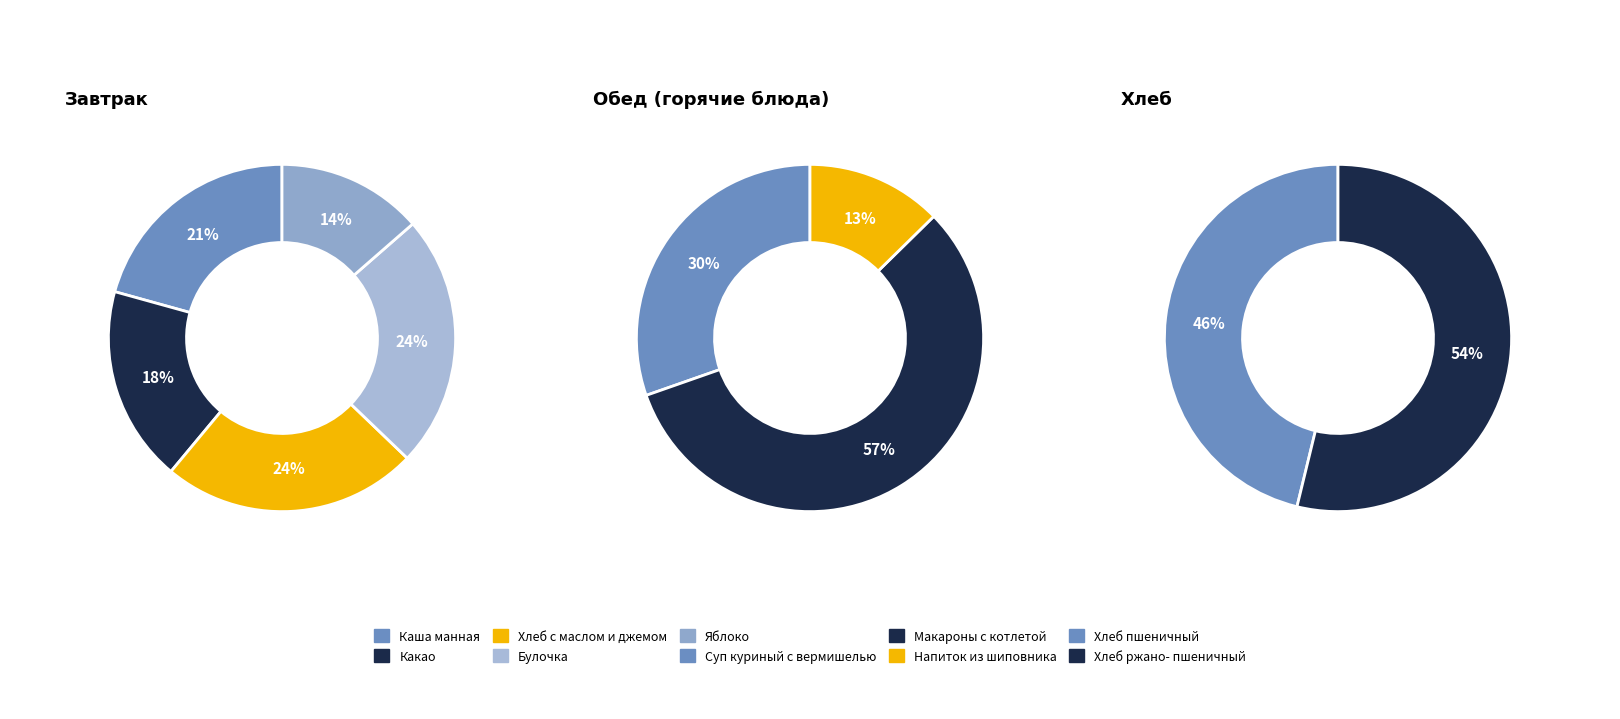

Which category has the biggest portion of the pie?

Макароны с котлетой в томатном соусе